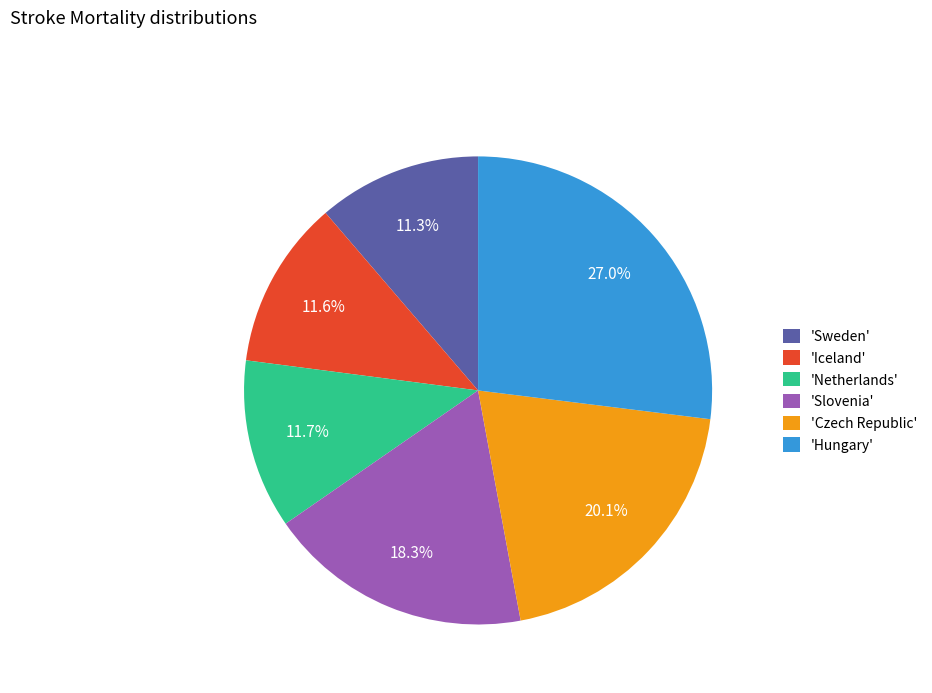

Which has a higher value, 'Sweden' or 'Slovenia'?

'Slovenia'